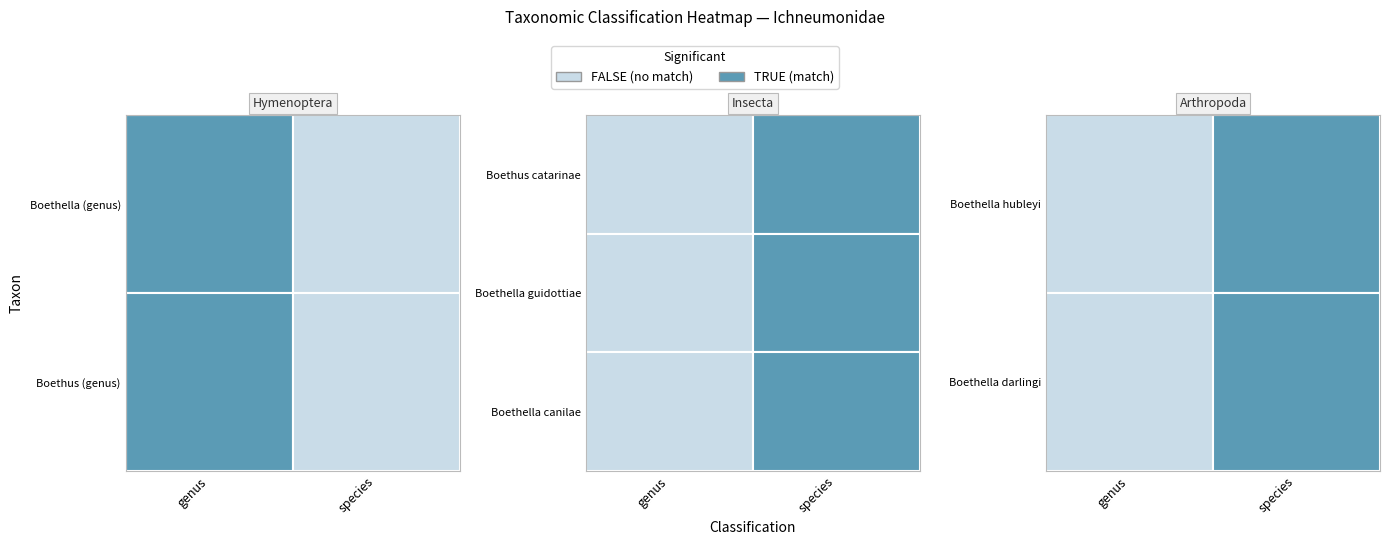

Between 6 and 4, which is larger?

6